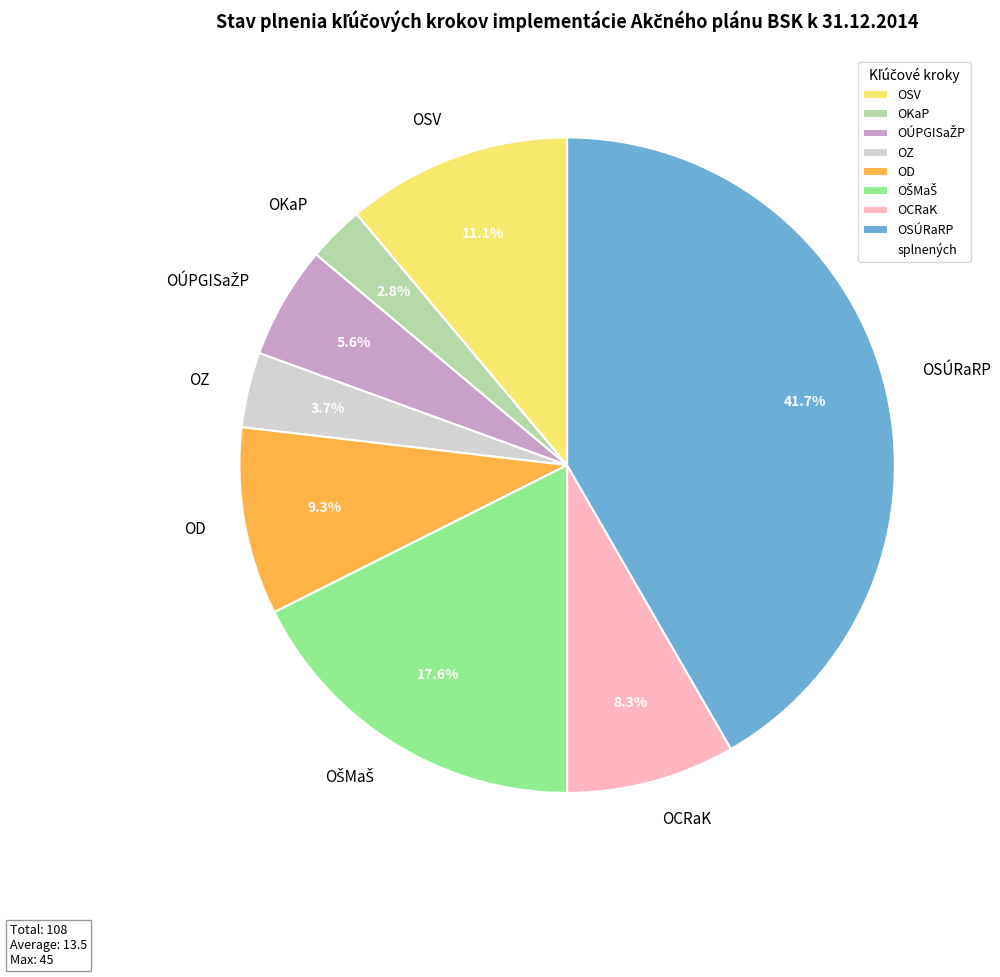

Is there a majority slice in this chart?

No